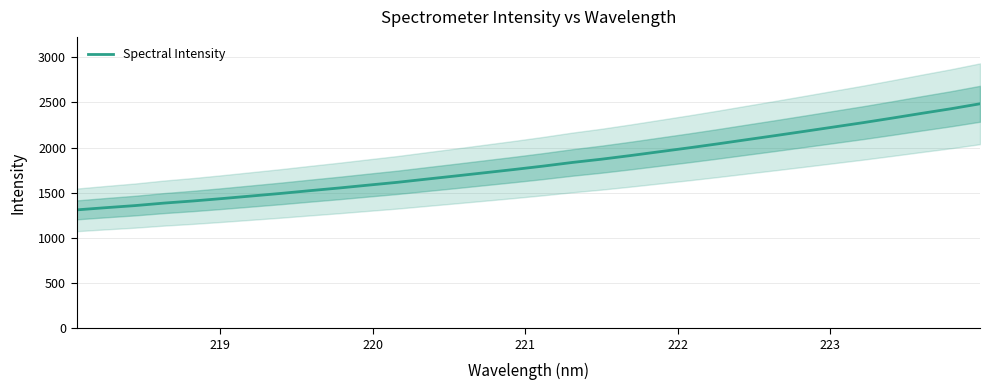

What is the maximum value for Spectral Intensity?

2485.6